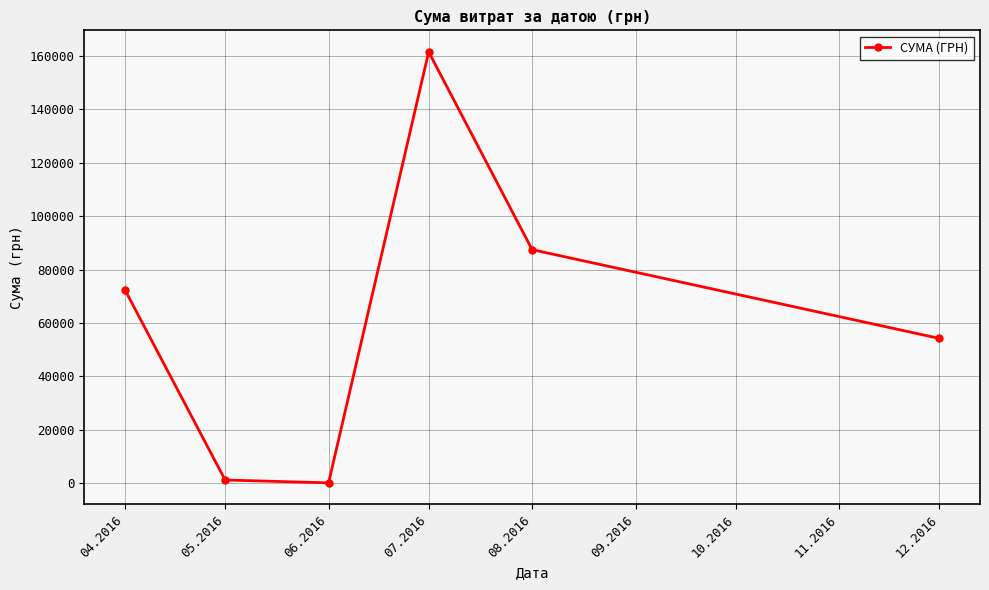

What is the ratio of the value at 04.2016 to the value at 05.2016?

57.8